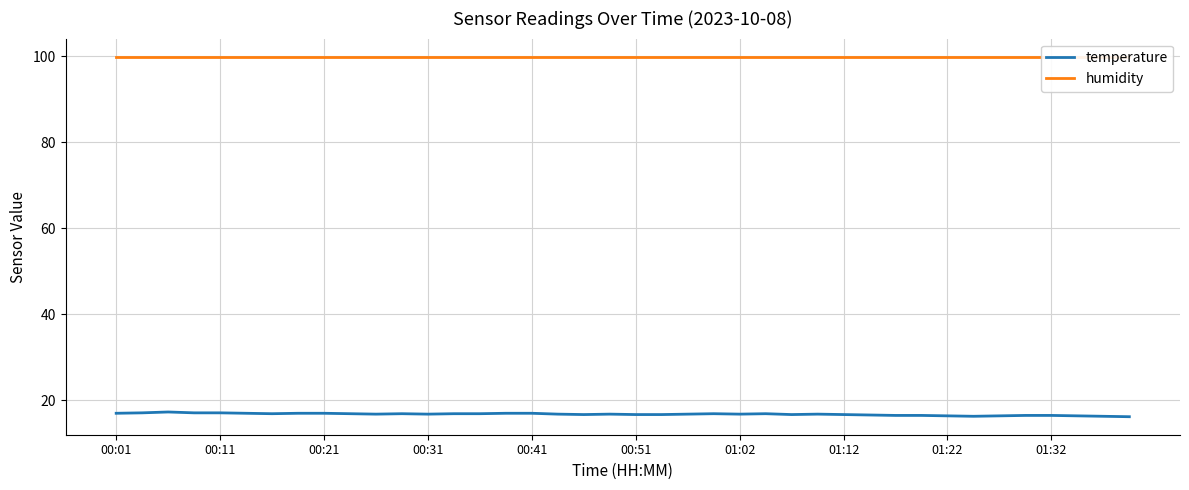

What is the maximum value for temperature?

17.3